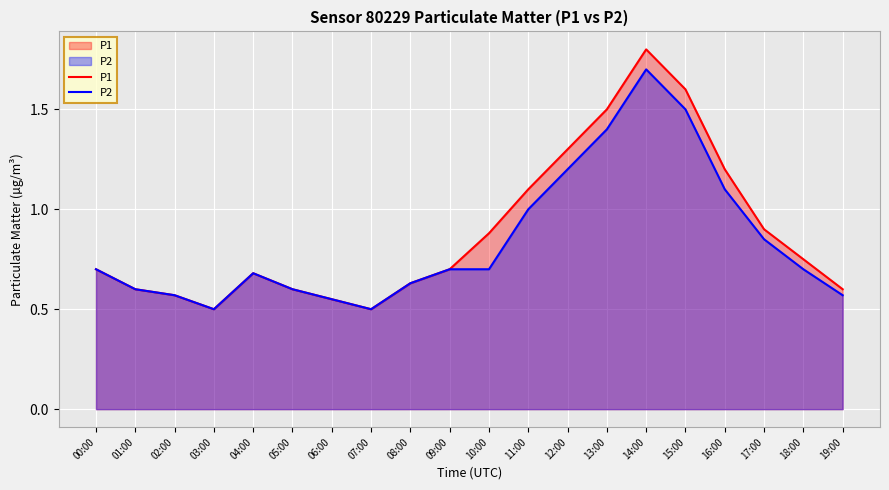

Which has a higher value, 06:00 or 16:00?

16:00